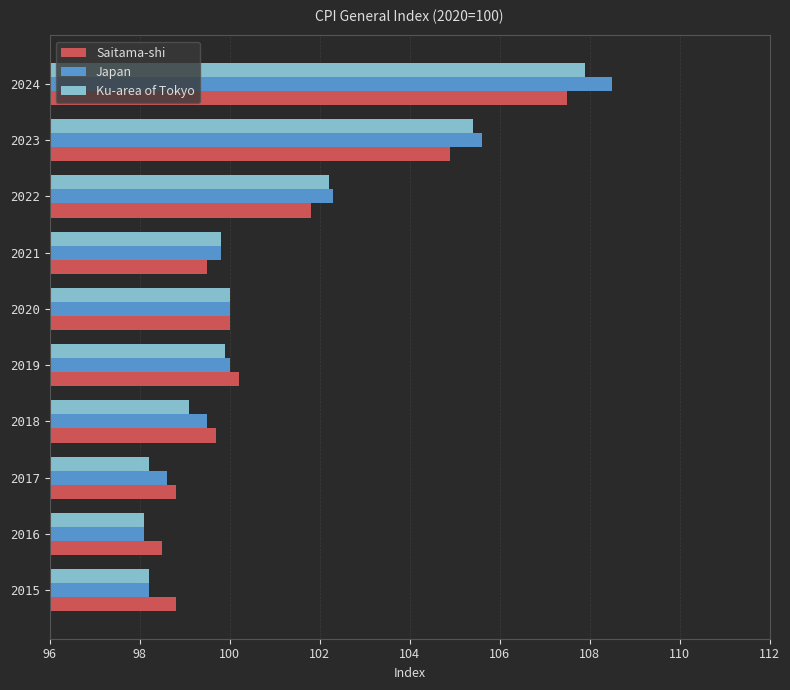

What is the greatest value displayed?

108.5